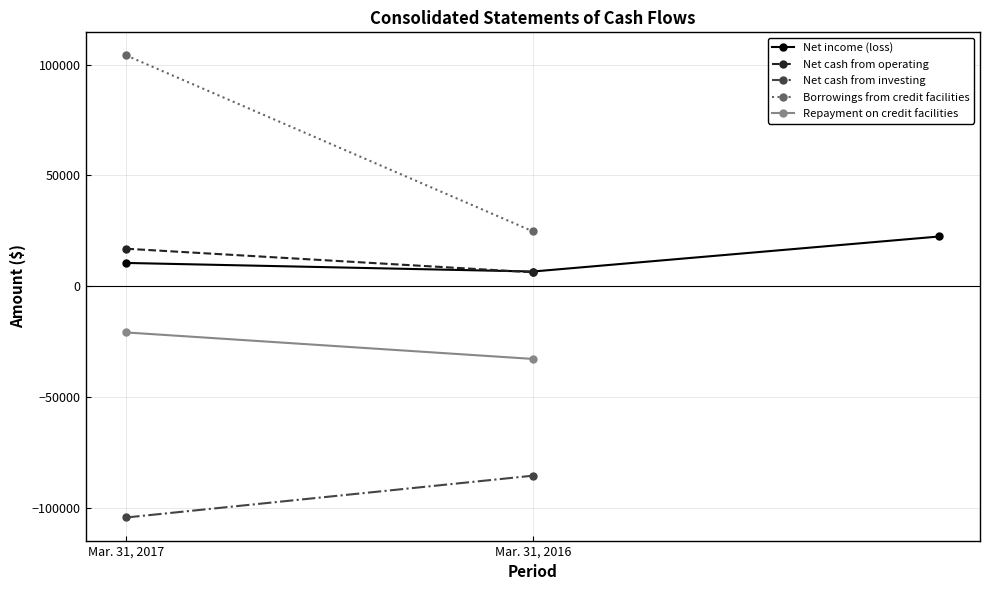

Reading left to right, transcribe all the data shown in this chart.

Net income (loss): 10500	6623	22449
Net cash from operating: 16917	6281	0
Net cash from investing: -104416	-85553	0
Borrowings from credit facilities: 104184	24767	0
Repayment on credit facilities: -20880	-32832	0